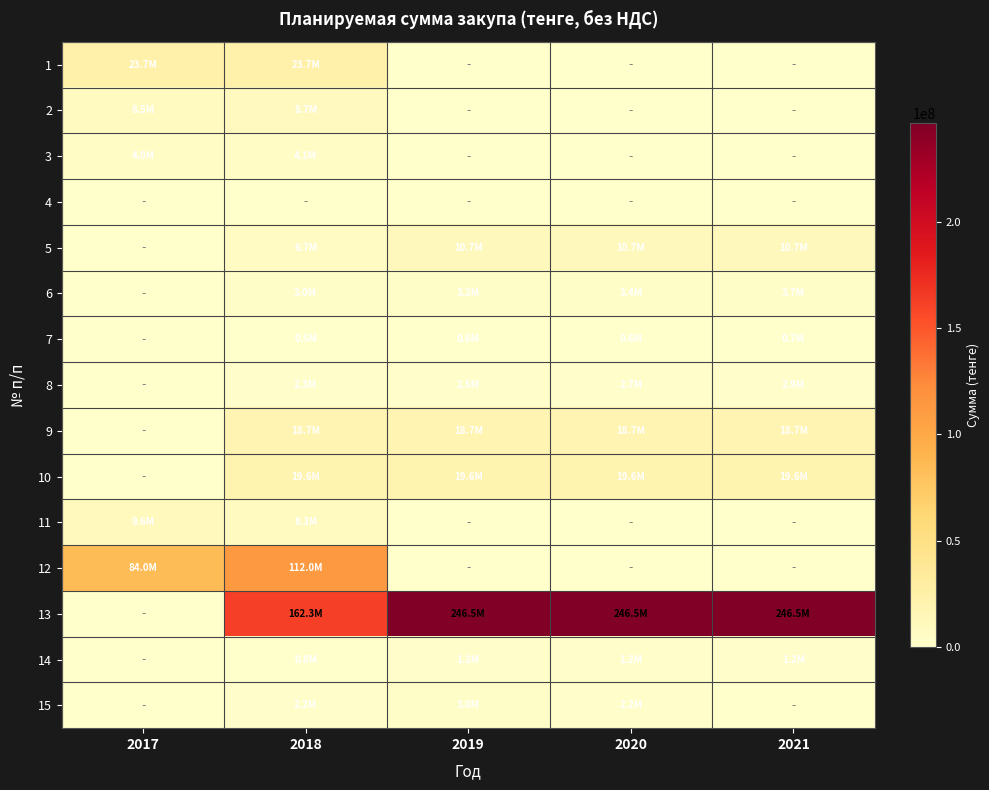

Reading left to right, what are all the values shown in this chart?

1: 2017=23750000.0	2018=23750000.0	2019=0.0	2020=0.0	2021=0.0
2: 2017=8474400.0	2018=8731200.0	2019=0.0	2020=0.0	2021=0.0
3: 2017=3960000.0	2018=4080000.0	2019=0.0	2020=0.0	2021=0.0
4: 2017=0.0	2018=0.0	2019=0.0	2020=0.0	2021=0.0
5: 2017=0.0	2018=6668366.1	2019=10714285.7	2020=10714285.7	2021=10714285.7
6: 2017=0.0	2018=2996100.0	2019=3205827.0	2020=3430234.9	2021=3670351.3
7: 2017=0.0	2018=540837.0	2019=578695.6	2020=619204.3	2021=662548.6
8: 2017=0.0	2018=2325000.0	2019=2514500.0	2020=2690515.0	2021=2878851.1
9: 2017=0.0	2018=18700000.0	2019=18700000.0	2020=18700000.0	2021=18700000.0
10: 2017=0.0	2018=19550000.0	2019=19550000.0	2020=19550000.0	2021=19550000.0
11: 2017=9642857.1	2018=8265178.6	2019=0.0	2020=0.0	2021=0.0
12: 2017=84000000.0	2018=112000000.0	2019=0.0	2020=0.0	2021=0.0
13: 2017=0.0	2018=162347076.8	2019=246502500.0	2020=246502500.0	2021=246502500.0
14: 2017=0.0	2018=790322.5	2019=1200000.0	2020=1200000.0	2021=1200000.0
15: 2017=0.0	2018=2250000.0	2019=3000000.0	2020=2250000.0	2021=0.0